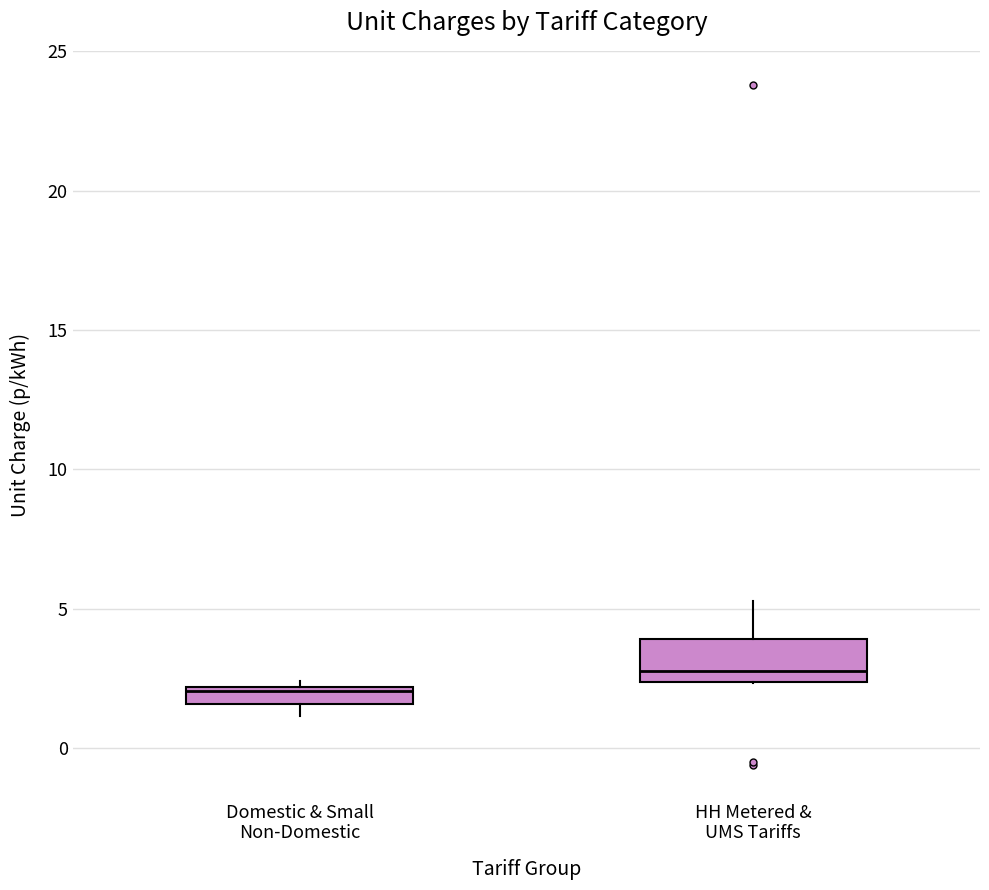

Which box is the tallest, from its lower edge to its upper edge?

HH Metered & UMS Tariffs